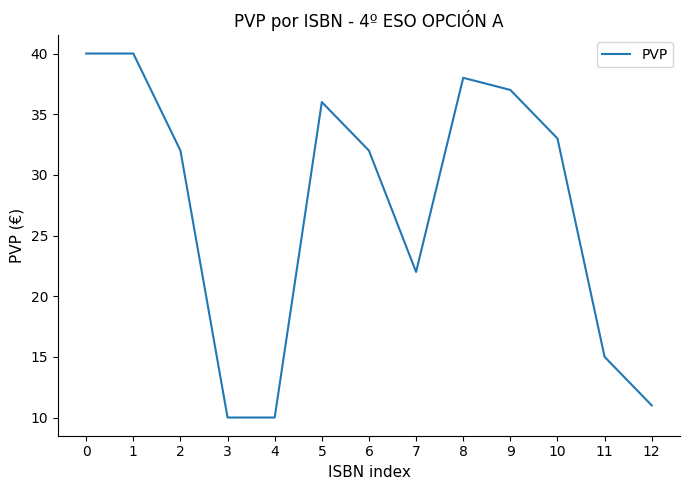

Reading left to right, list all the values displayed in this chart.

0=40	1=40	2=32	3=10	4=10	5=36	6=32	7=22	8=38	9=37	10=33	11=15	12=11